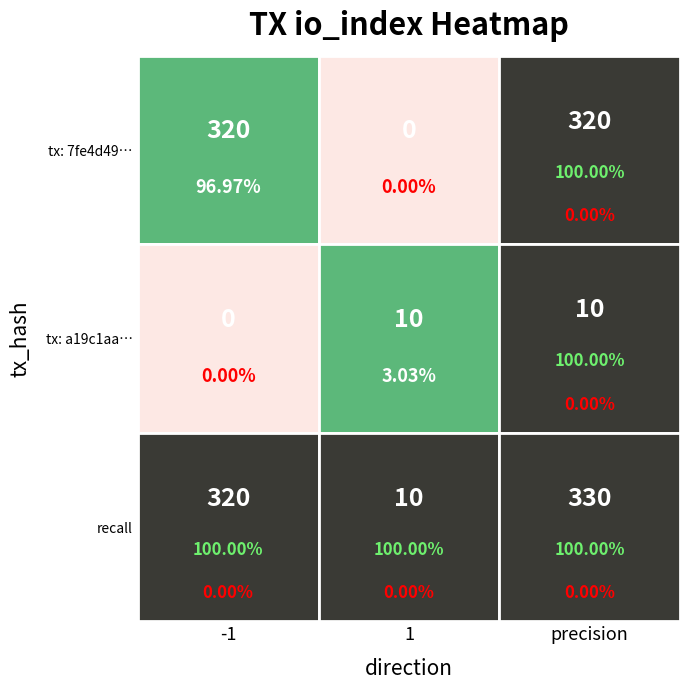

Is the value of 7fe4d49016e6d059c67b74e6a6ead3631a5bdc4 at direction greater than the value of a19c1aa83997fc24cb14f6d6b0615d37c271d32 at direction?

No